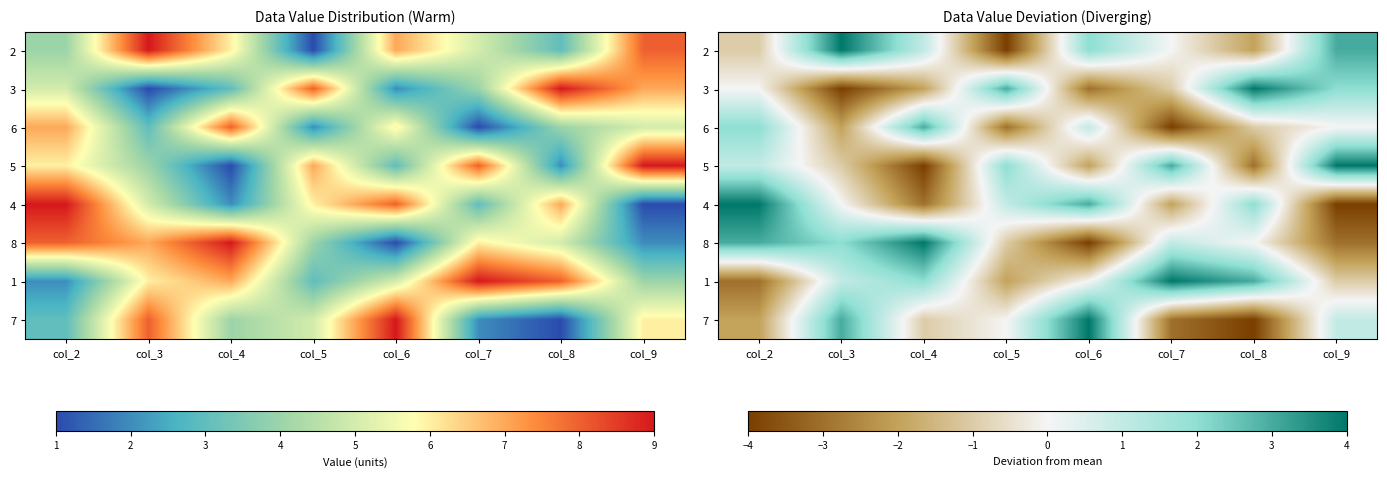

What is the difference between the maximum and minimum values in the 6 series?

7